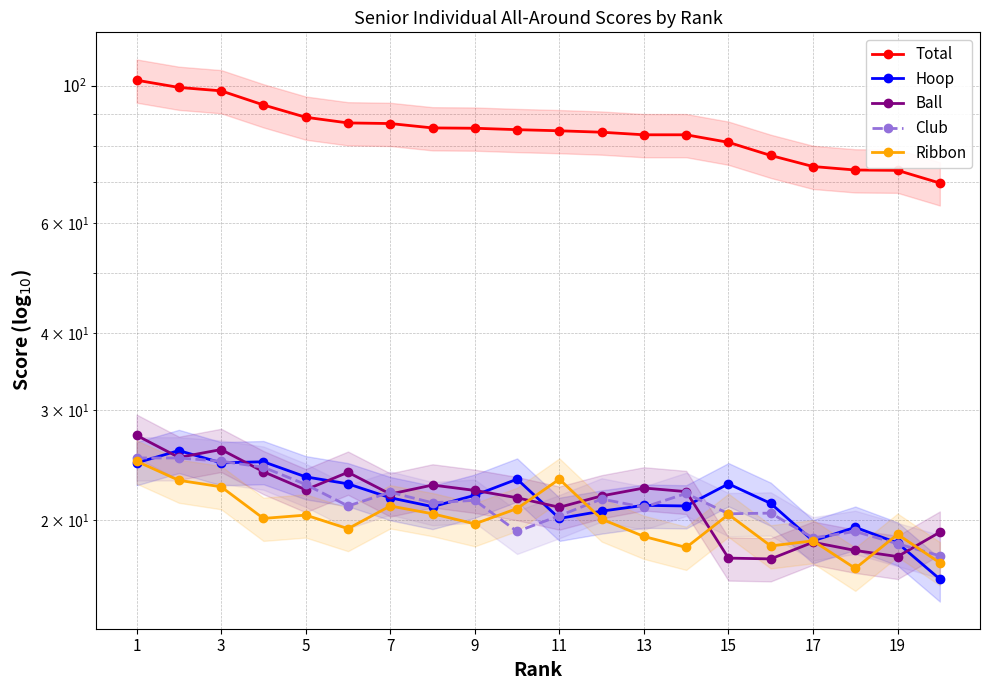

Does the chart display data point markers on the line(s)?

Yes